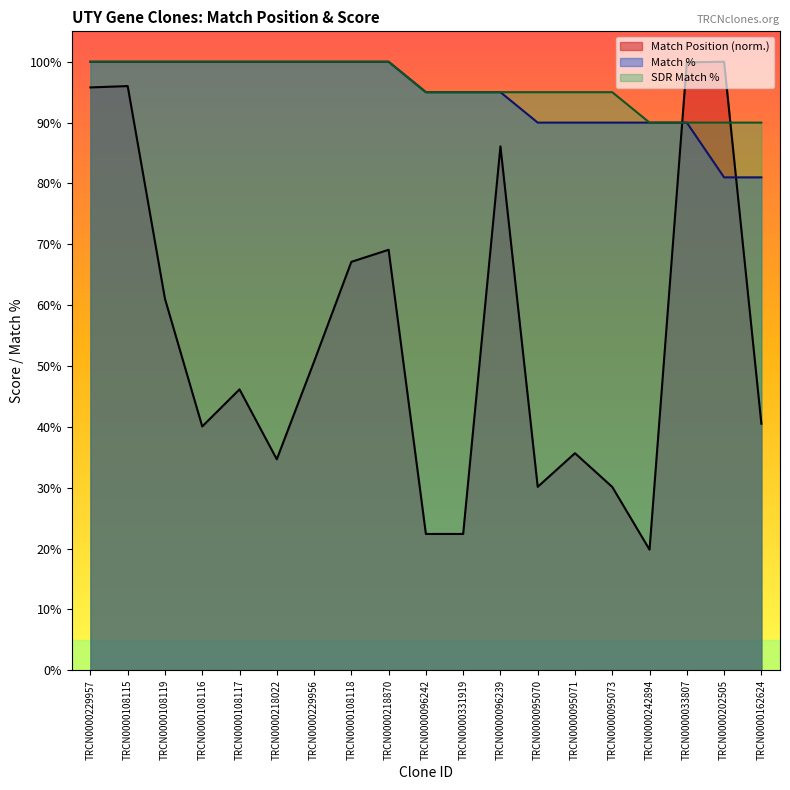

How many intersections are there between Match Position and SDR Match %?

2